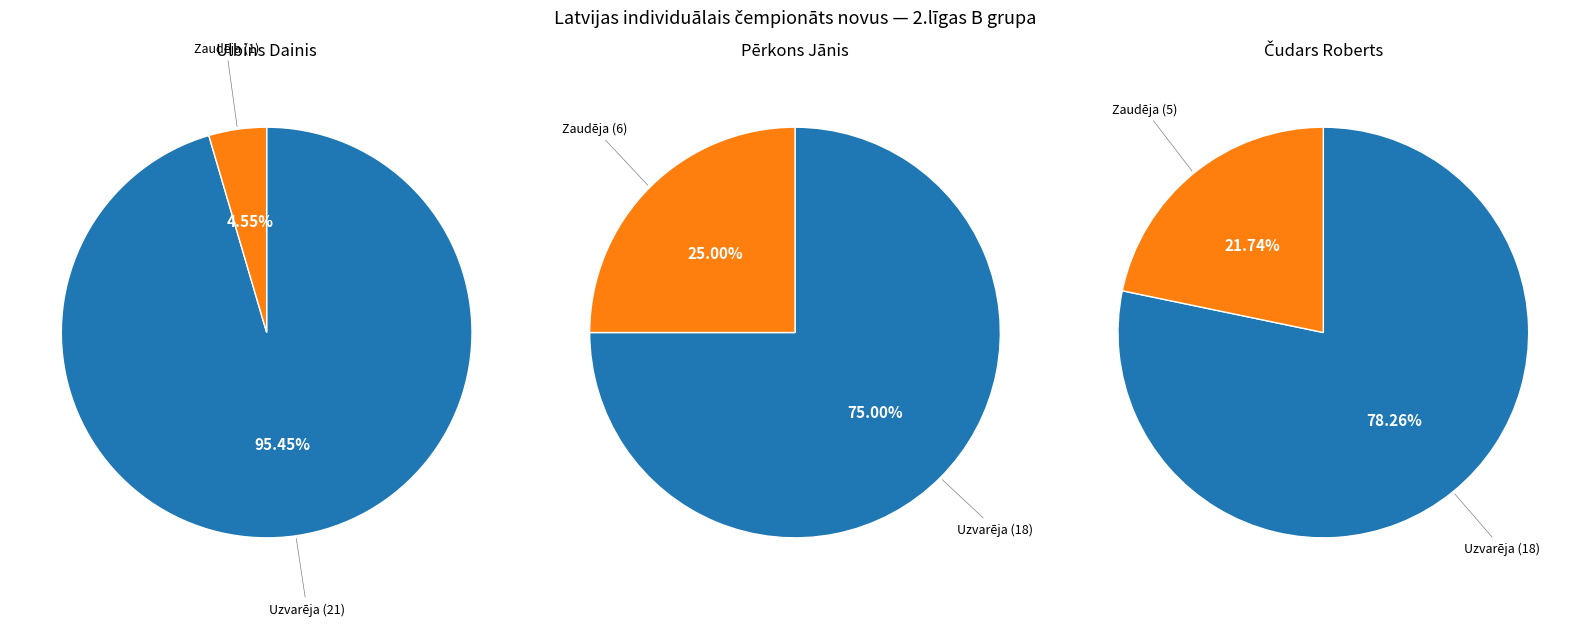

What is the difference between the highest and lowest values at 5?

10